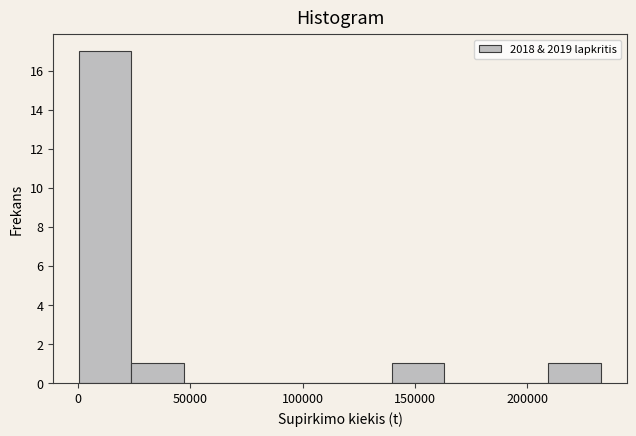

Reading left to right, list every bar in this chart as the range it spans on the x-axis followed by its height. Neither the bar edges nor the heights are printed on the chart, so give them approximately, as read against the axes.

0 to 25000: 17
25000 to 45000: 1
45000 to 70000: 0
70000 to 95000: 0
95000 to 115000: 0
115000 to 140000: 0
140000 to 165000: 1
165000 to 185000: 0
185000 to 210000: 0
210000 to 235000: 1